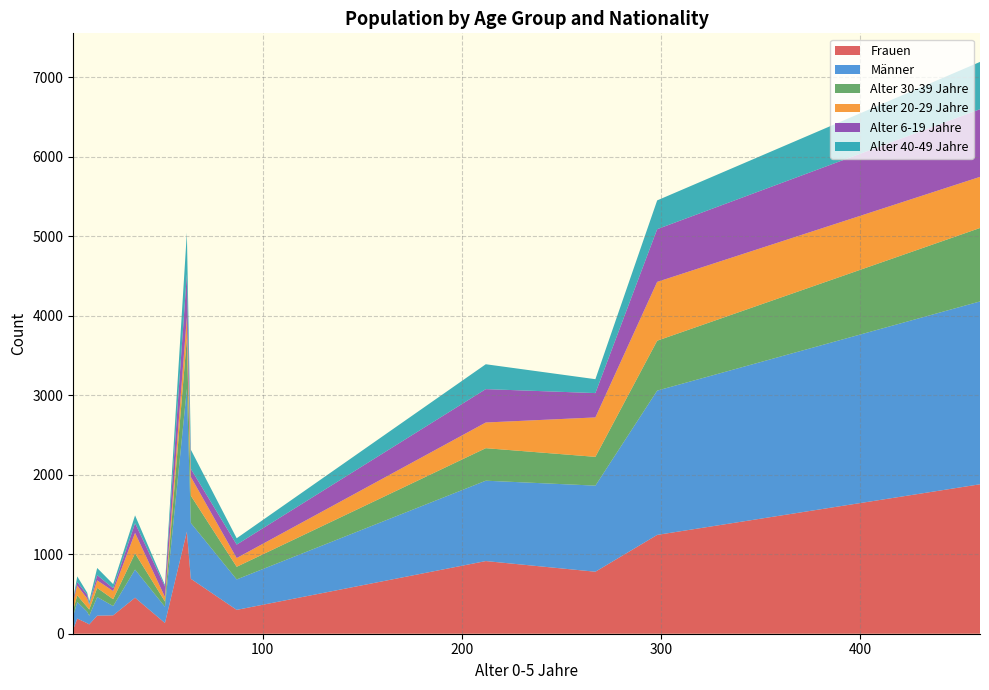

What are all the series names shown in the legend?

Frauen, Männer, Alter 30-39 Jahre, Alter 20-29 Jahre, Alter 6-19 Jahre, Alter 40-49 Jahre